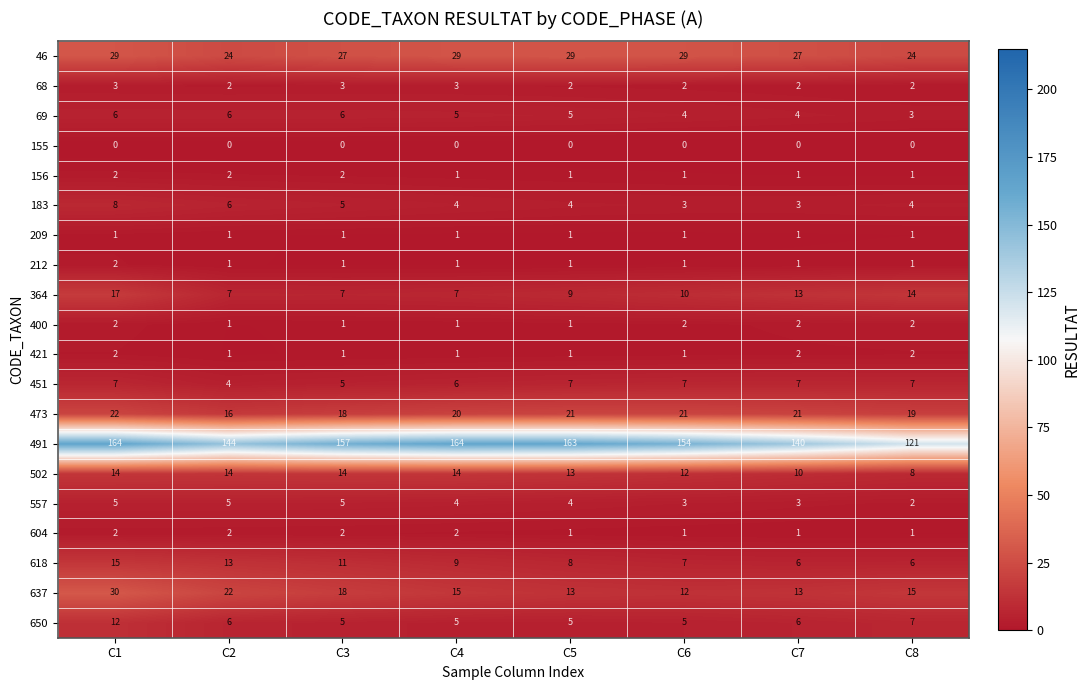

How many distinct data groups are displayed?

20